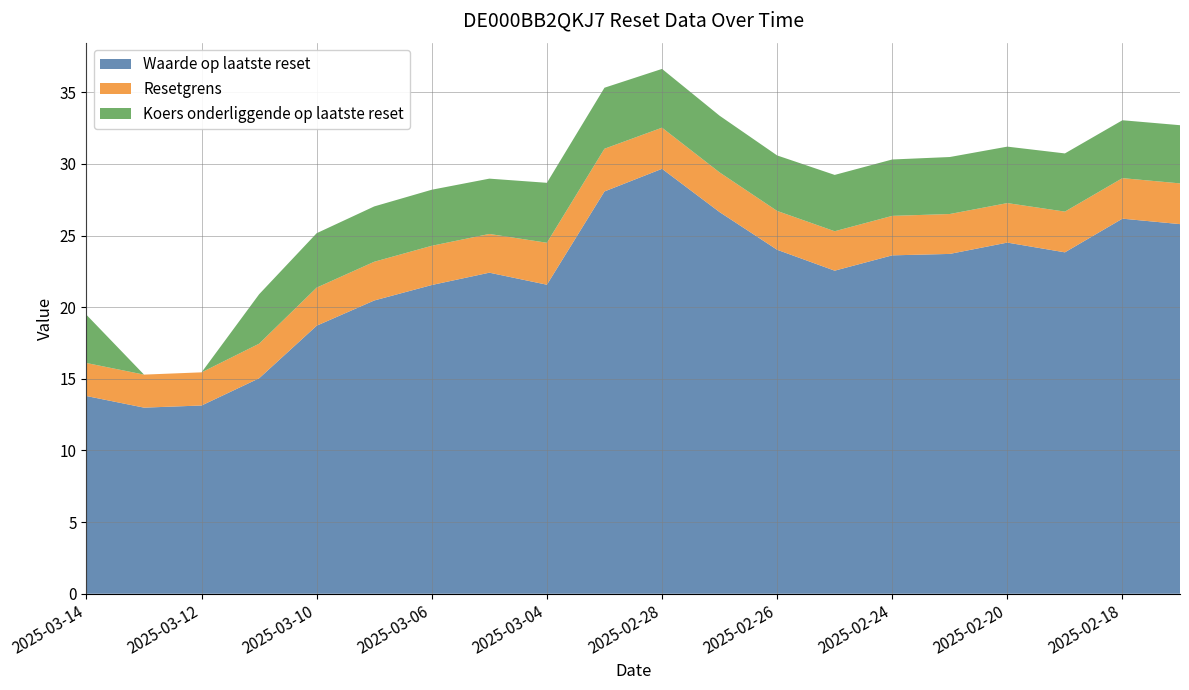

Reading left to right, list all the values displayed in this chart.

Waarde op laatste reset: 2025-03-14=13.8	2025-03-13=13.0	2025-03-12=13.1	2025-03-11=15.0	2025-03-10=18.7	2025-03-07=20.5	2025-03-06=21.6	2025-03-05=22.4	2025-03-04=21.6	2025-03-03=28.1	2025-02-28=29.7	2025-02-27=26.6	2025-02-26=24.0	2025-02-25=22.6	2025-02-24=23.6	2025-02-21=23.7	2025-02-20=24.5	2025-02-19=23.8	2025-02-18=26.2	2025-02-17=25.8
Resetgrens: 2025-03-14=2.3	2025-03-13=2.3	2025-03-12=2.3	2025-03-11=2.4	2025-03-10=2.7	2025-03-07=2.7	2025-03-06=2.7	2025-03-05=2.7	2025-03-04=2.9	2025-03-03=3.0	2025-02-28=2.9	2025-02-27=2.8	2025-02-26=2.7	2025-02-25=2.8	2025-02-24=2.8	2025-02-21=2.8	2025-02-20=2.8	2025-02-19=2.8	2025-02-18=2.8	2025-02-17=2.8
Koers onderliggende op laatste reset: 2025-03-14=3.4	2025-03-13=0.0	2025-03-12=0.0	2025-03-11=3.5	2025-03-10=3.8	2025-03-07=3.9	2025-03-06=3.9	2025-03-05=3.9	2025-03-04=4.2	2025-03-03=4.3	2025-02-28=4.1	2025-02-27=4.0	2025-02-26=3.9	2025-02-25=3.9	2025-02-24=3.9	2025-02-21=4.0	2025-02-20=3.9	2025-02-19=4.1	2025-02-18=4.0	2025-02-17=4.1